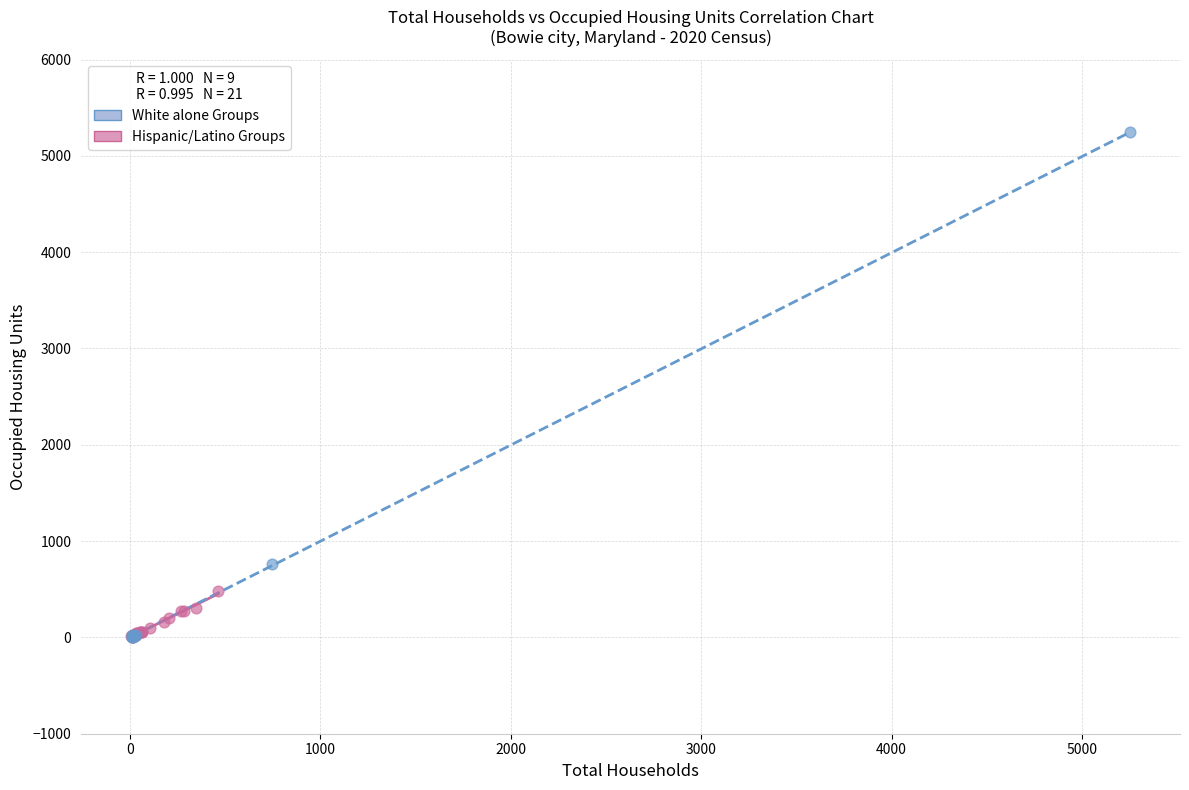

Which series has the largest Y range (max minus min)?

White alone Groups